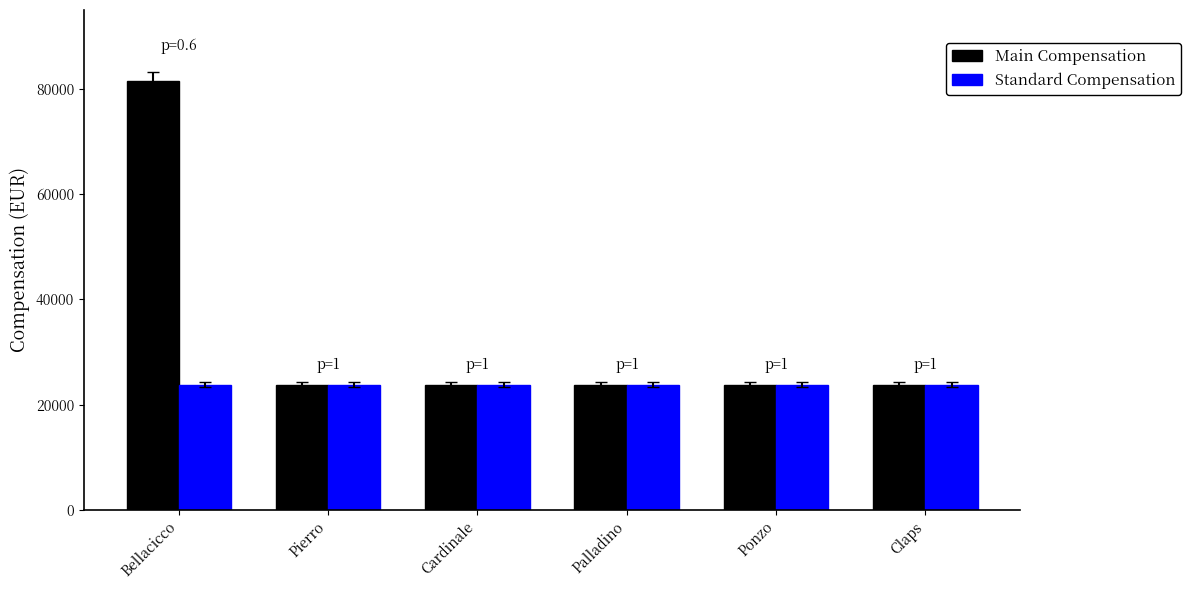

What is the sum of the Standard Compensation values at Pierro and Palladino?

47573.1